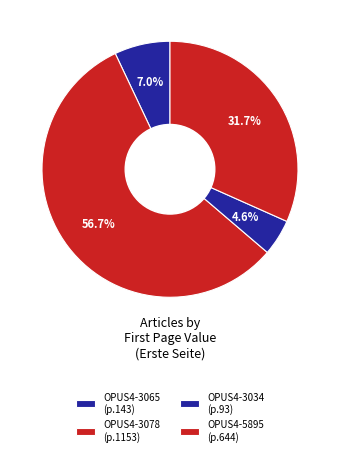

How many slices are in this pie chart?

4